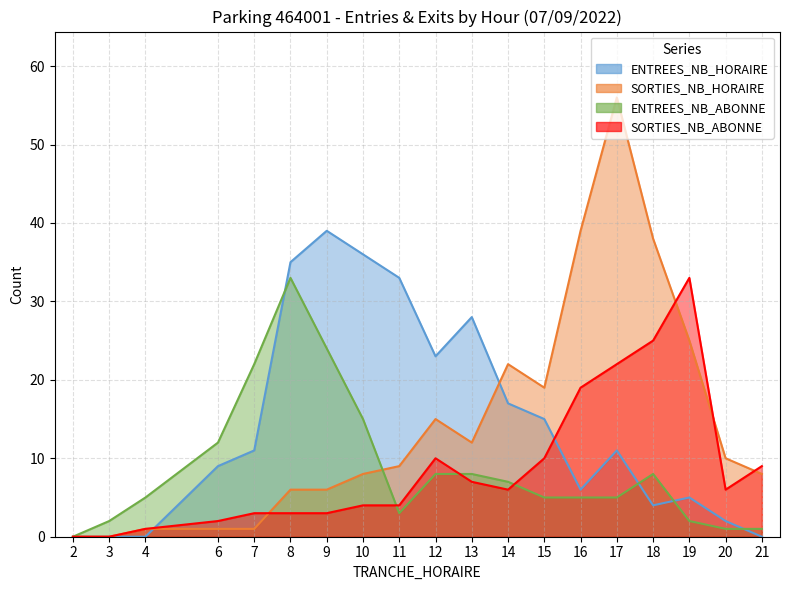

At 20, list the series in order from largest to smallest.

SORTIES_NB_HORAIRE, SORTIES_NB_ABONNE, ENTREES_NB_HORAIRE, ENTREES_NB_ABONNE